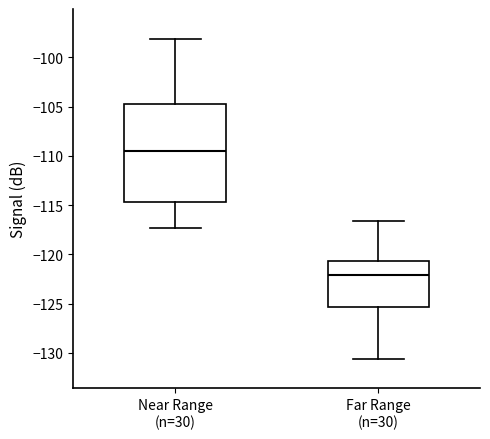

Where does the lower whisker of the box for Near Range (n=30) end on the y-axis? The values are not printed on the chart, so give them approximately, as read against the axis.

-117.5